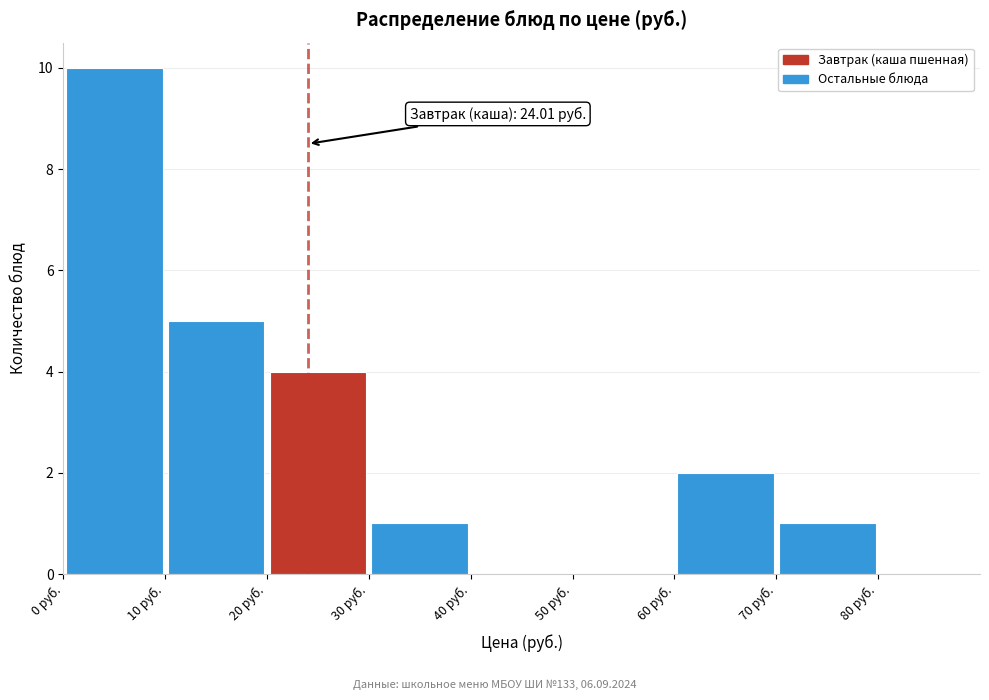

Over which range of the x-axis is the bar tallest?

0 to 10